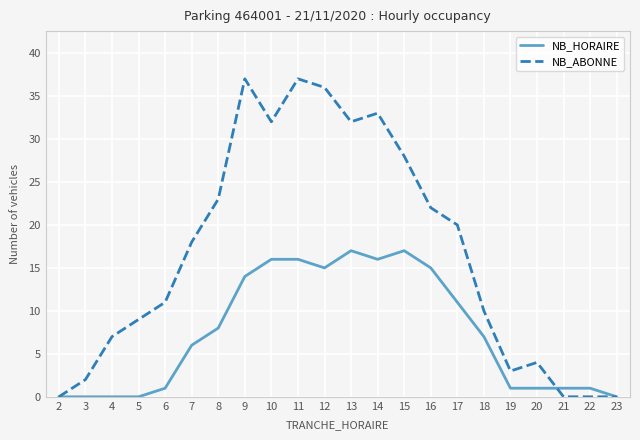

Rank the series by their maximum value, from lowest to highest.

NB_HORAIRE, NB_ABONNE